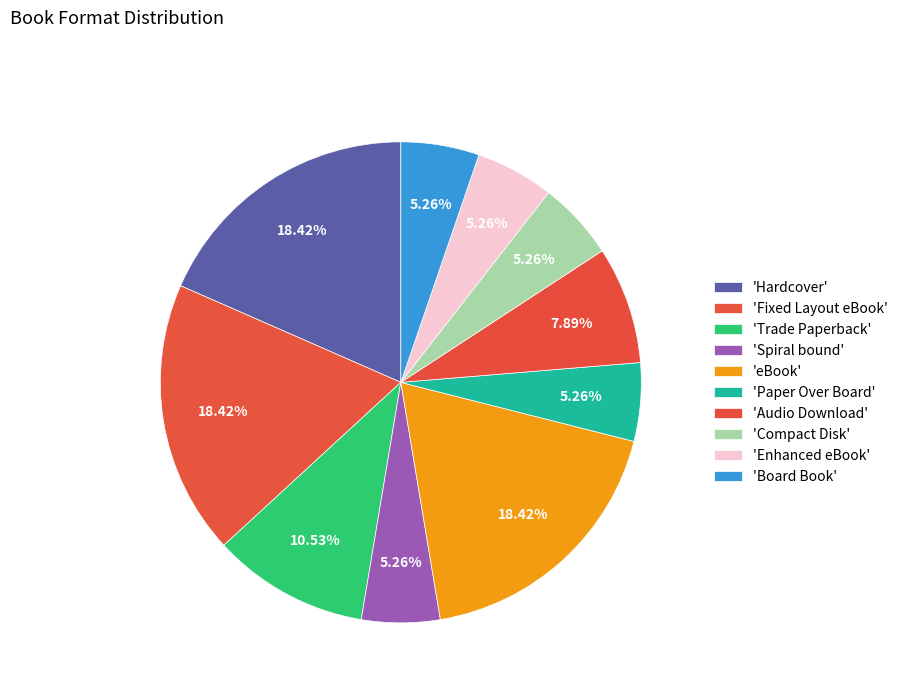

How many slices are in this pie chart?

10